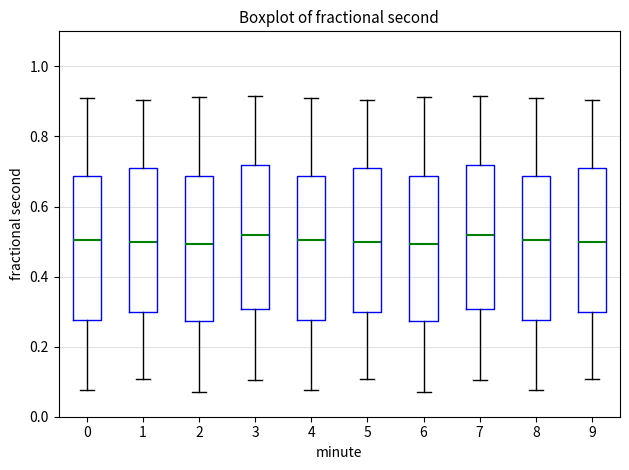

Where is the lower edge of the box at x = 4 on the y-axis? The values are not printed on the chart, so give them approximately, as read against the axis.

0.28